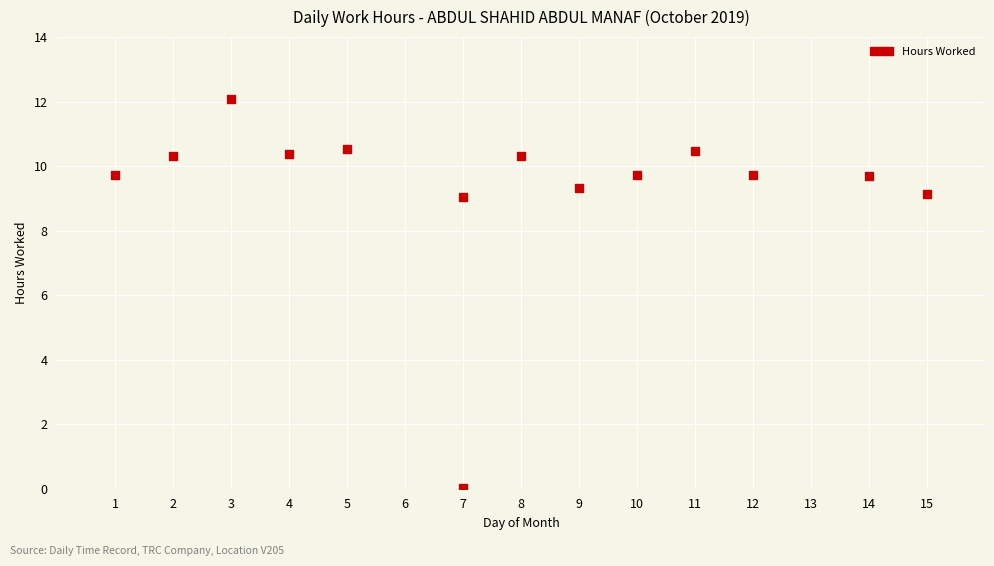

What is the range of X values (max minus min)?

14.0